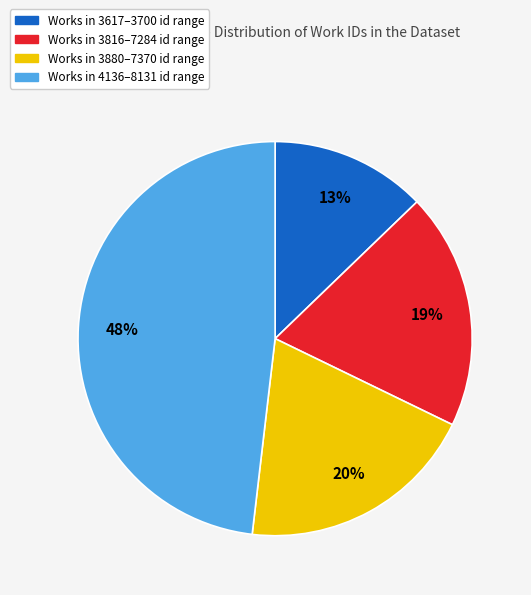

Does any single category account for the majority?

No